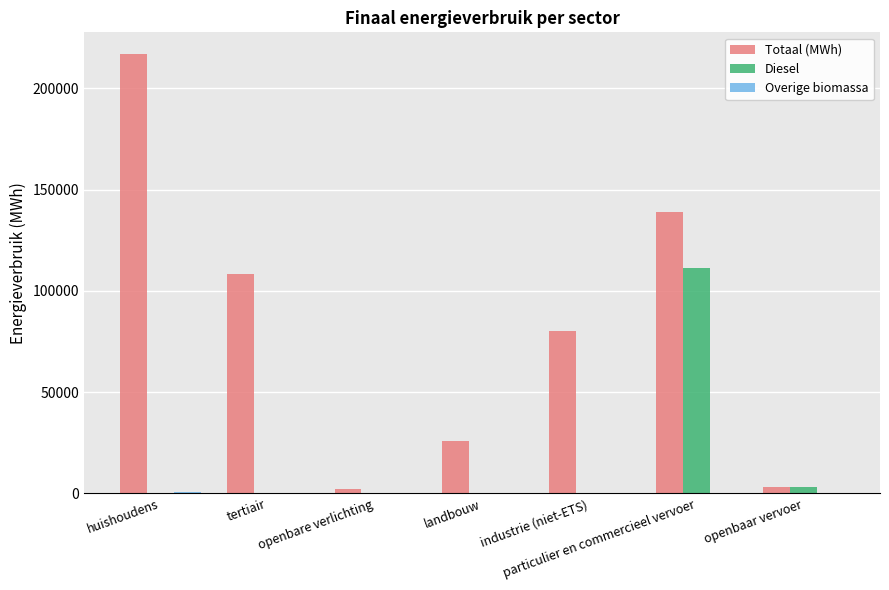

Which series has the largest total across all categories?

Totaal (MWh)